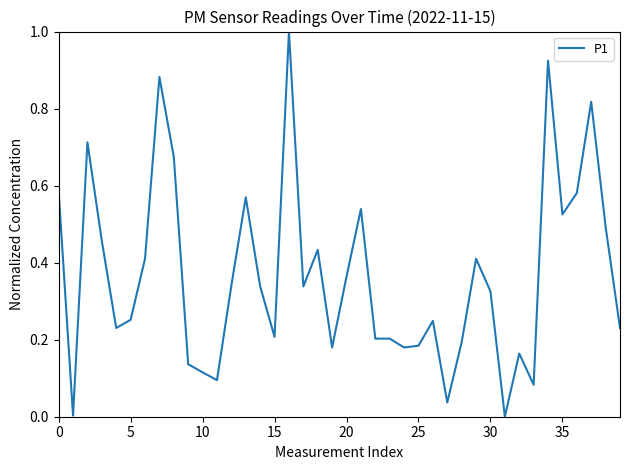

What is the greatest value displayed?

1.0